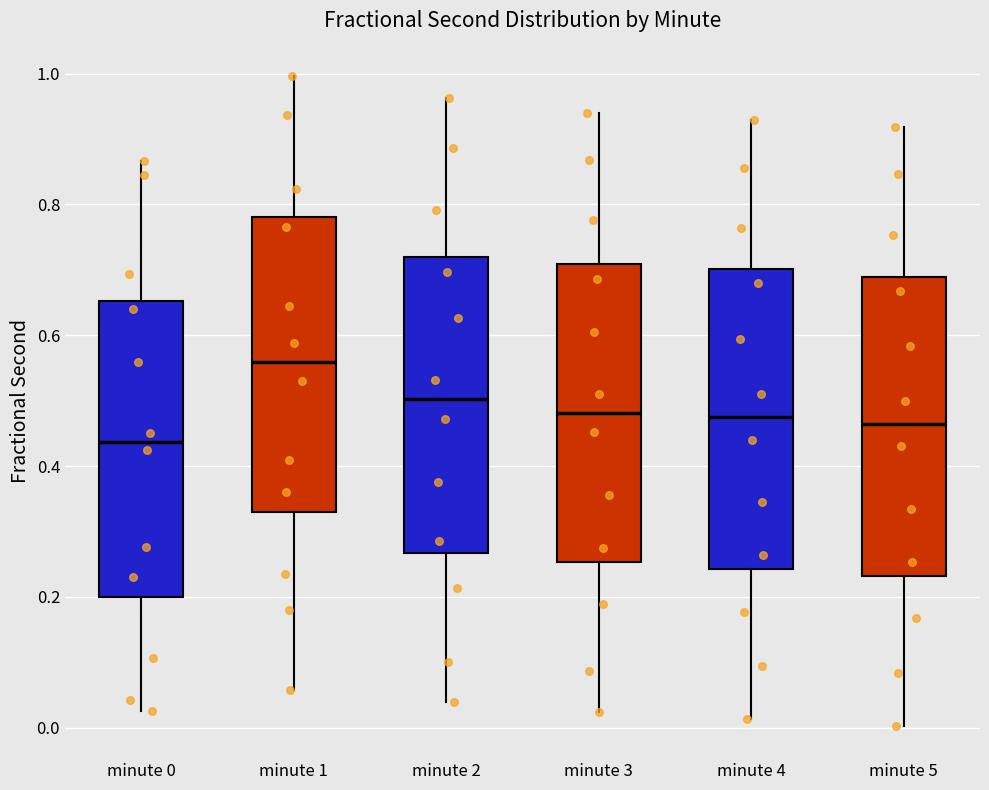

Reading left to right, read every box against the y-axis: the position of its median line, the range the box covers, and the ends of its whiskers. The values are not printed on the chart, so give them approximately, as read against the axis.

minute 0: median 0.44, box 0.20 to 0.66, whiskers 0.02 to 0.86
minute 1: median 0.56, box 0.32 to 0.78, whiskers 0.06 to 1.00
minute 2: median 0.50, box 0.26 to 0.72, whiskers 0.04 to 0.96
minute 3: median 0.48, box 0.26 to 0.70, whiskers 0.02 to 0.94
minute 4: median 0.48, box 0.24 to 0.70, whiskers 0.02 to 0.92
minute 5: median 0.46, box 0.24 to 0.68, whiskers 0.00 to 0.92